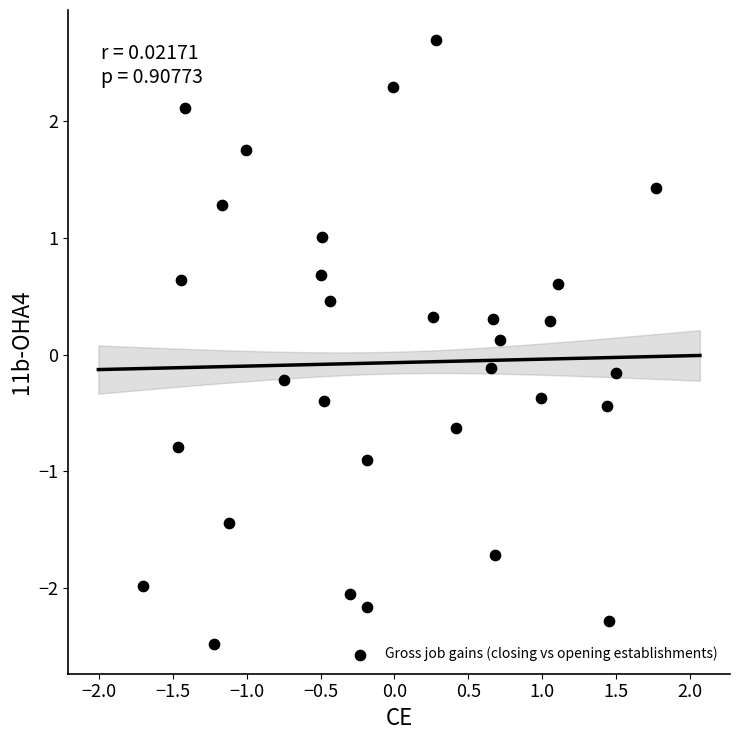

What is the range of Y values (max minus min)?

5.2